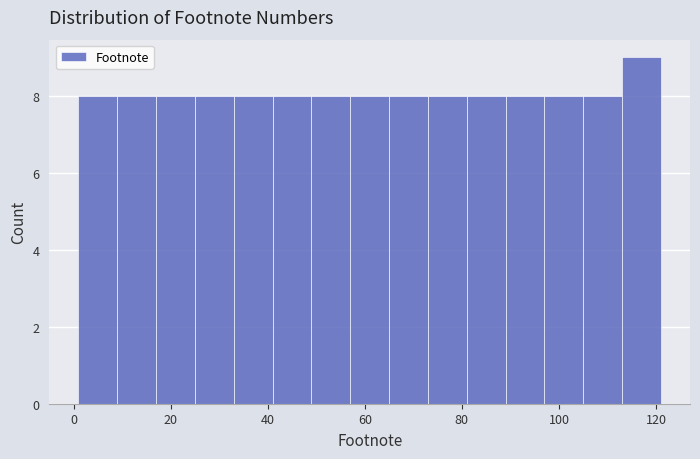

Reading left to right, transcribe this chart: for each bar, give the range it covers on the x-axis and its height. Neither the bar edges nor the heights are printed on the chart, so give them approximately, as read against the axes.

1 to 9: 8
9 to 17: 8
17 to 25: 8
25 to 33: 8
33 to 41: 8
41 to 49: 8
49 to 57: 8
57 to 65: 8
65 to 73: 8
73 to 81: 8
81 to 89: 8
89 to 97: 8
97 to 105: 8
105 to 113: 8
113 to 121: 9